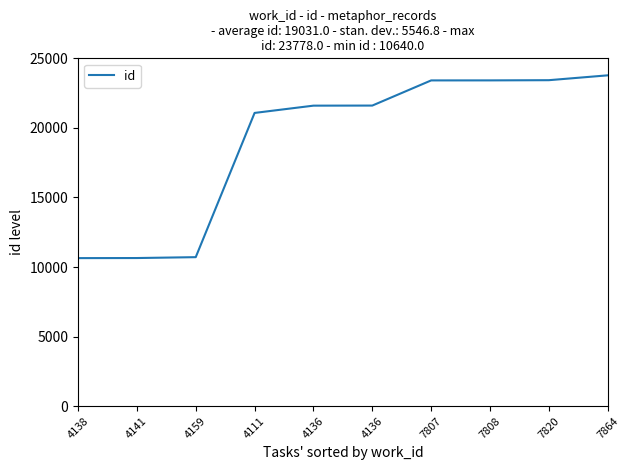

At which label is the value closest to 17209?

4111